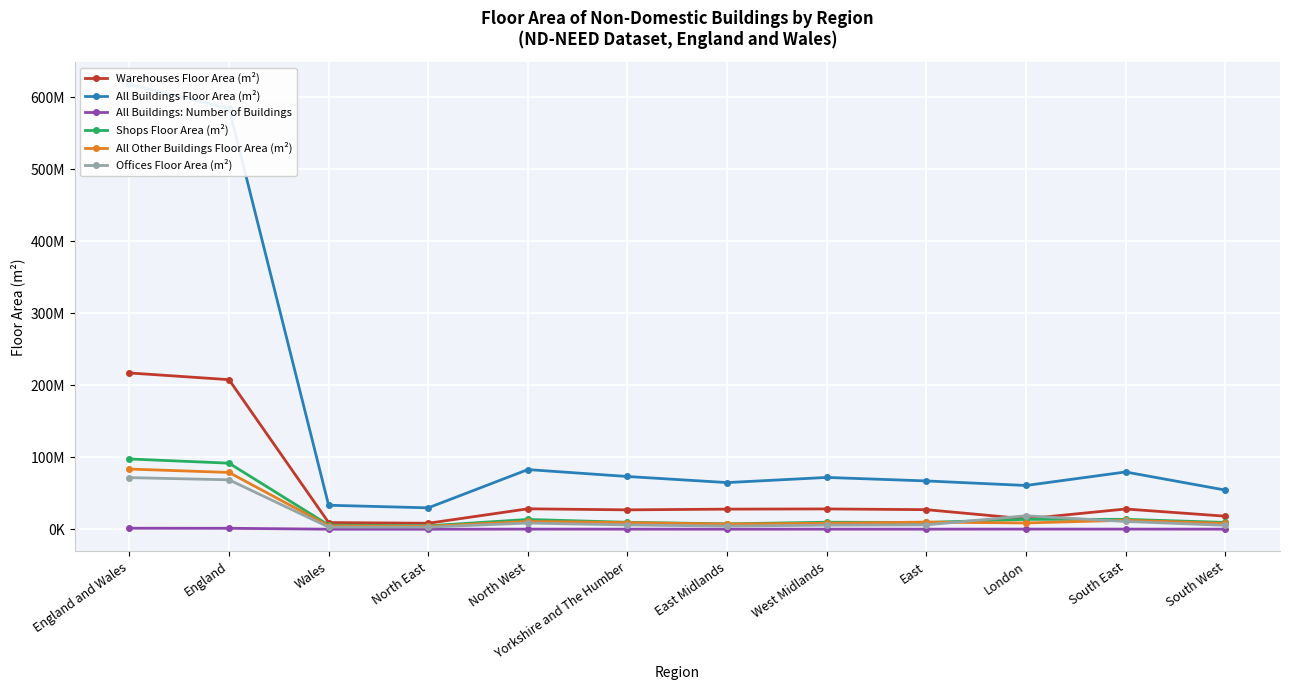

What are all the series names shown in the legend?

Warehouses Floor Area (m²), All Buildings Floor Area (m²), All Buildings: Number of Buildings, Shops Floor Area (m²), All Other Buildings Floor Area (m²), Offices Floor Area (m²)